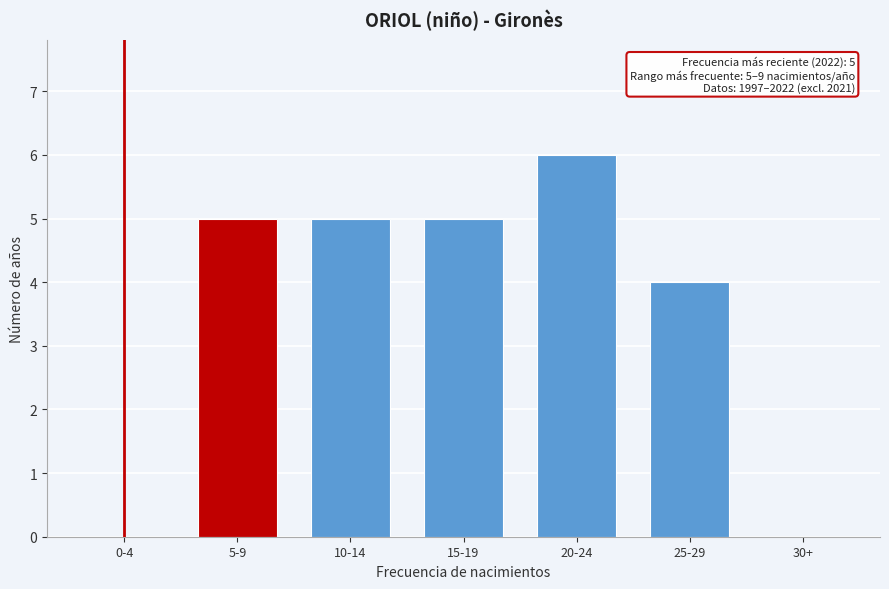

Reading right to left, what are all the values shown in this chart?

30+=0	25-29=4	20-24=6	15-19=5	10-14=5	5-9=5	0-4=0